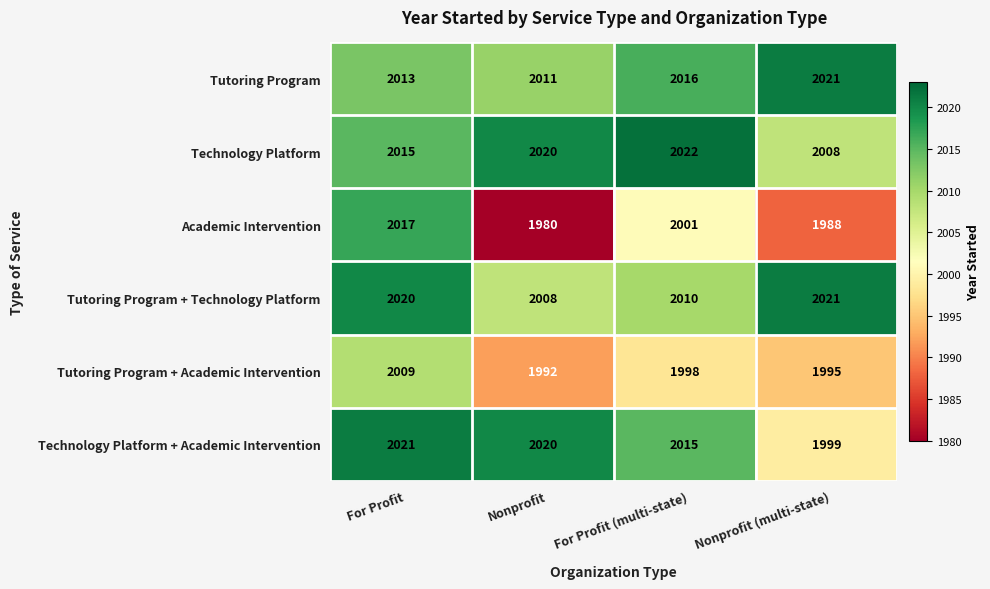

What is the sum of all Tutoring Program + Academic Intervention values?

7994